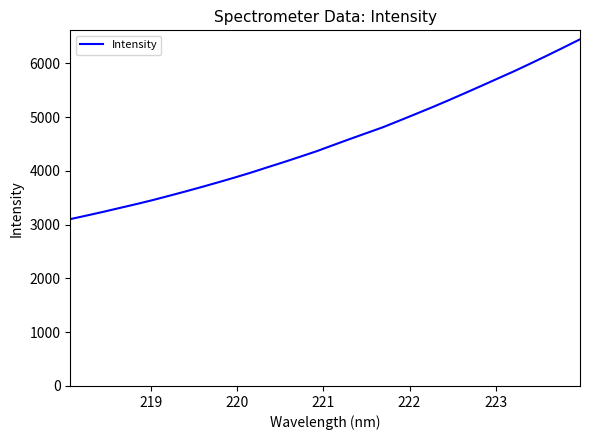

How many lines are shown in the chart?

1